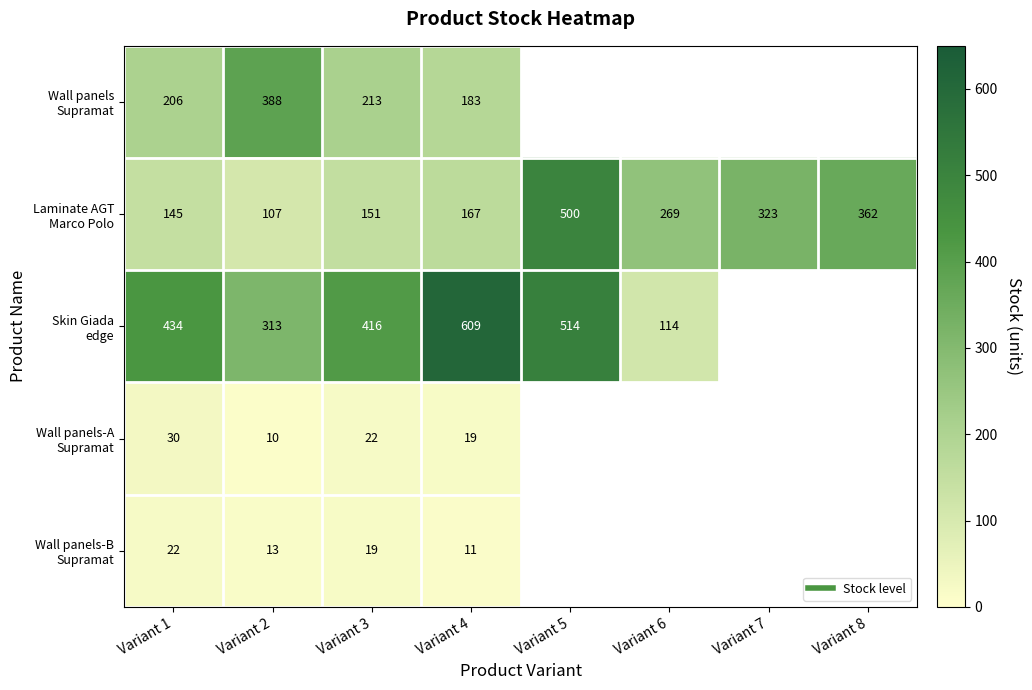

Between Variant 5 and Variant 7, which series saw the biggest shift?

Laminate AGT Marco Polo